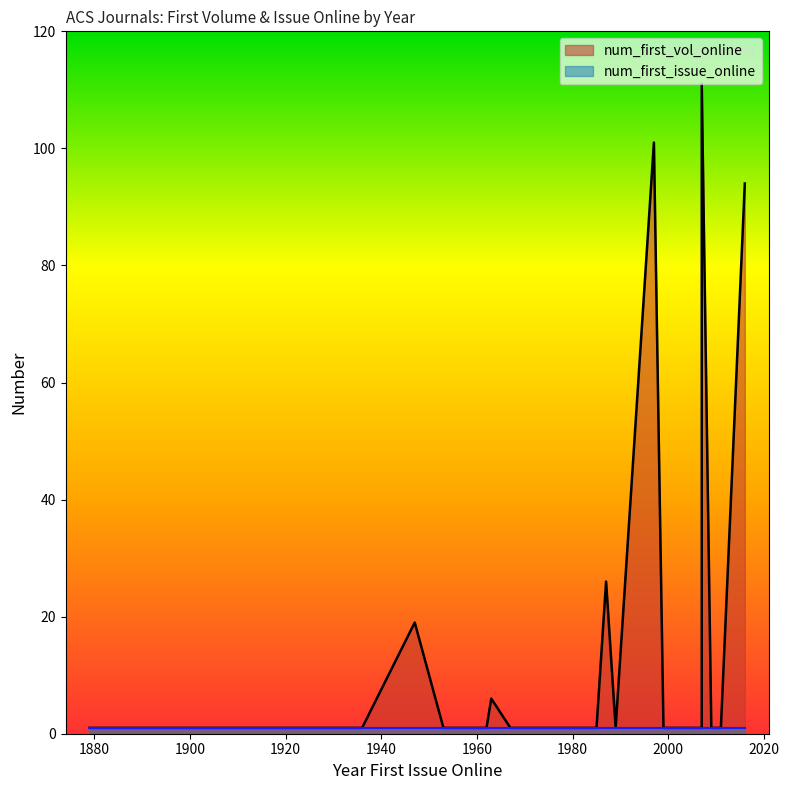

The value of num_first_vol_online at 1962 is 1. True or false?

True